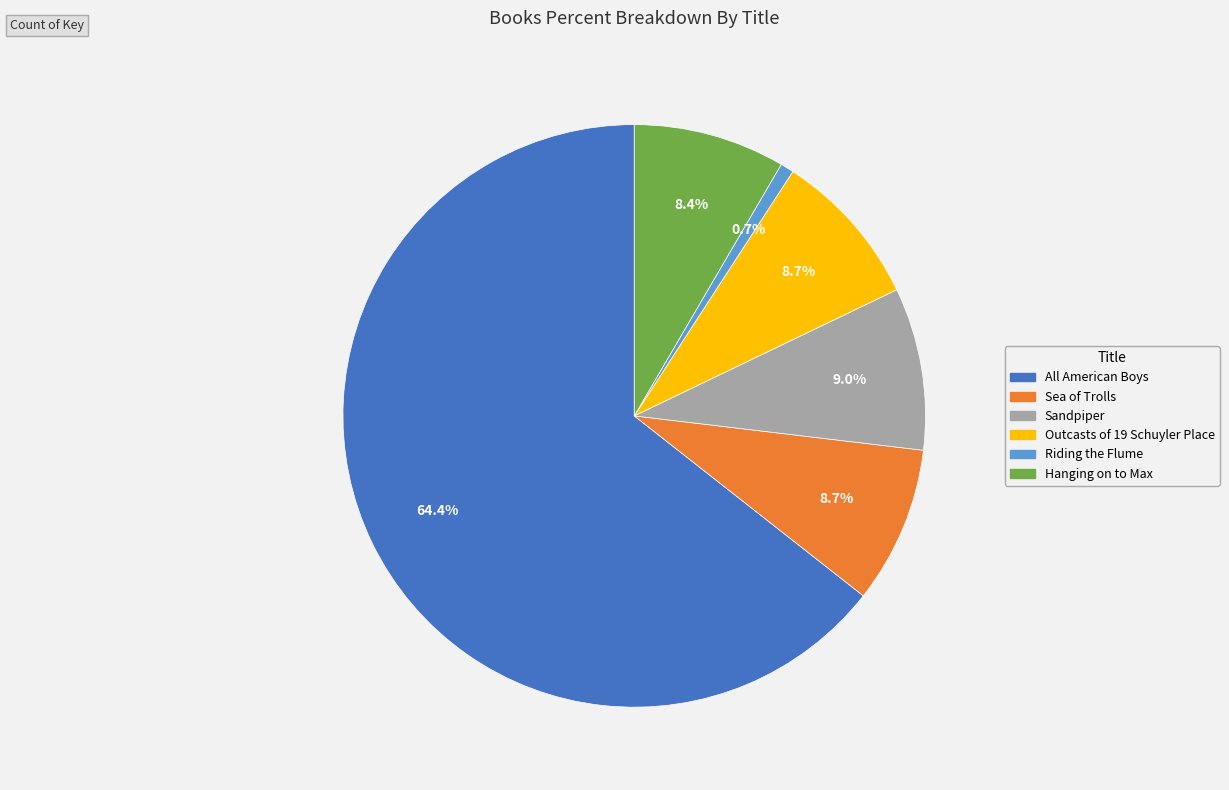

How many slices are in this pie chart?

6